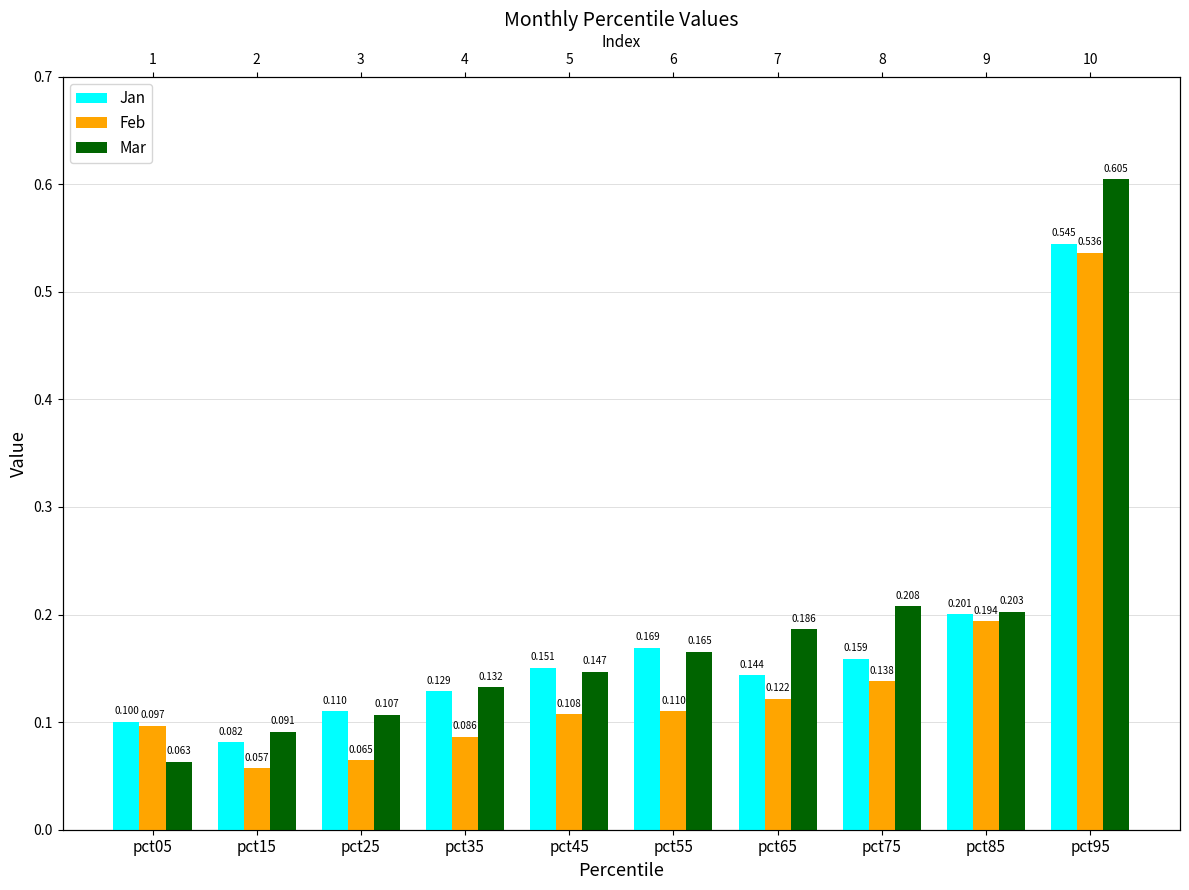

What are all the series names shown in the legend?

Jan, Feb, Mar